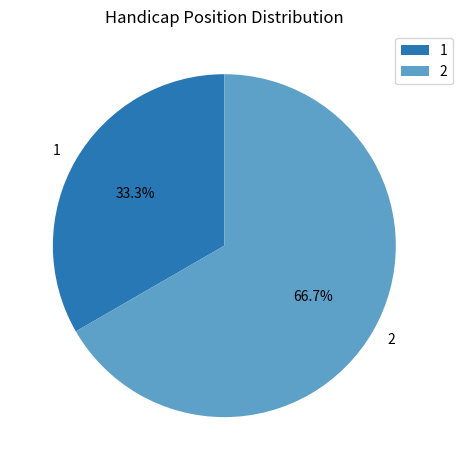

The 1 slice represents 20% of the pie. True or false?

False